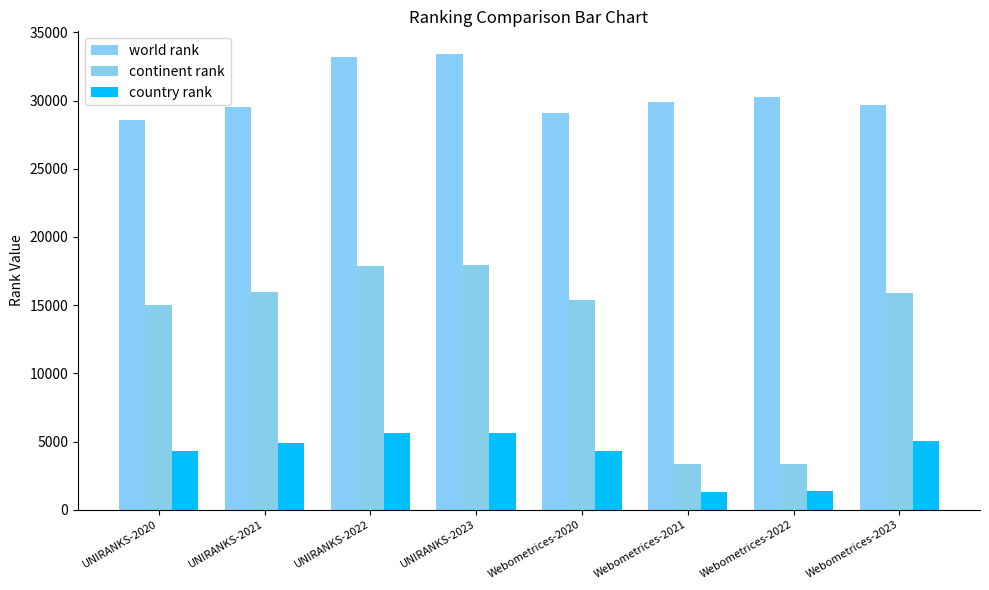

Reading left to right, list all the values displayed in this chart.

world rank: 28549	29515	33172	33401	29048	29889	30223	29693
continent rank: 15027	15932	17842	17953	15346	3378	3348	15887
country rank: 4282	4915	5592	5605	4315	1304	1375	5049